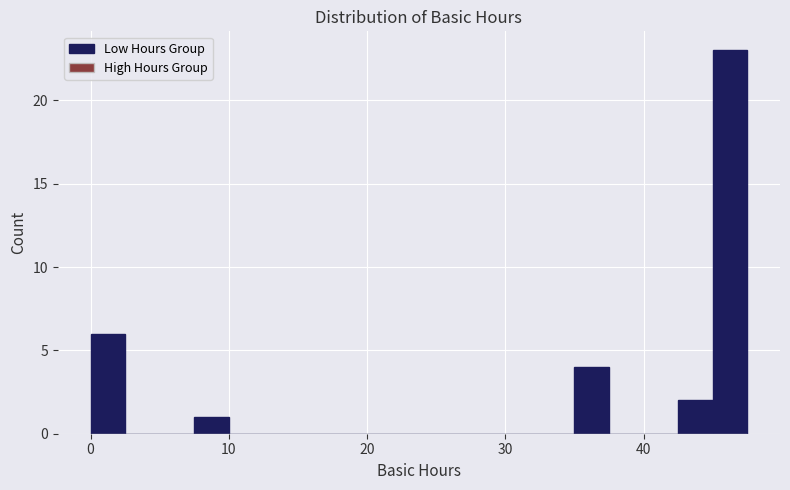

Read against the x-axis, roughly where is the centre of the tallest bar?

46